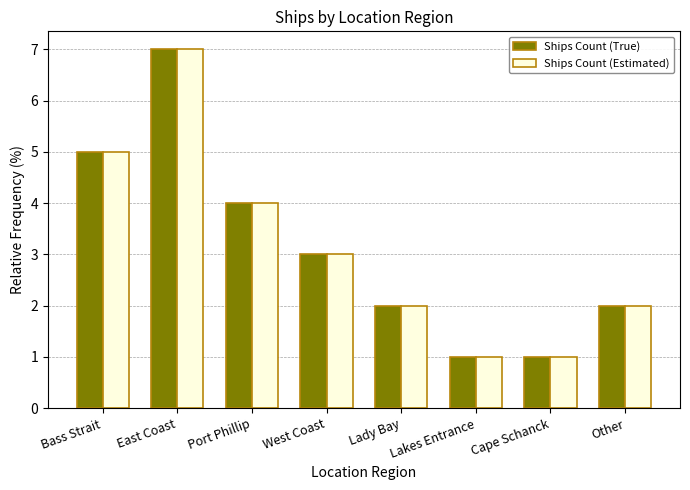

At which category is the sum across all series the highest?

East Coast